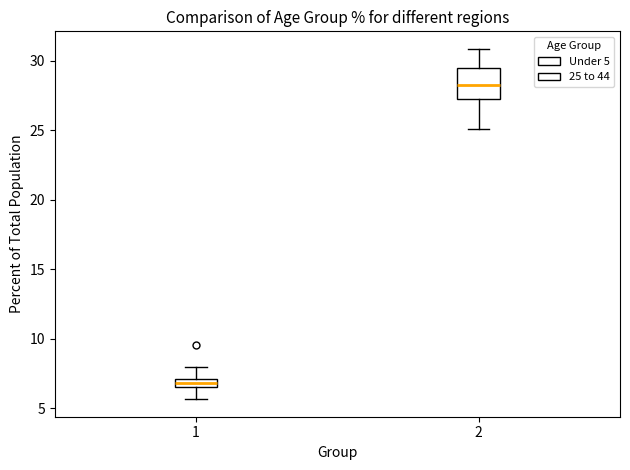

Where does the upper whisker of the box at x = 2 end on the y-axis? The values are not printed on the chart, so give them approximately, as read against the axis.

31.0